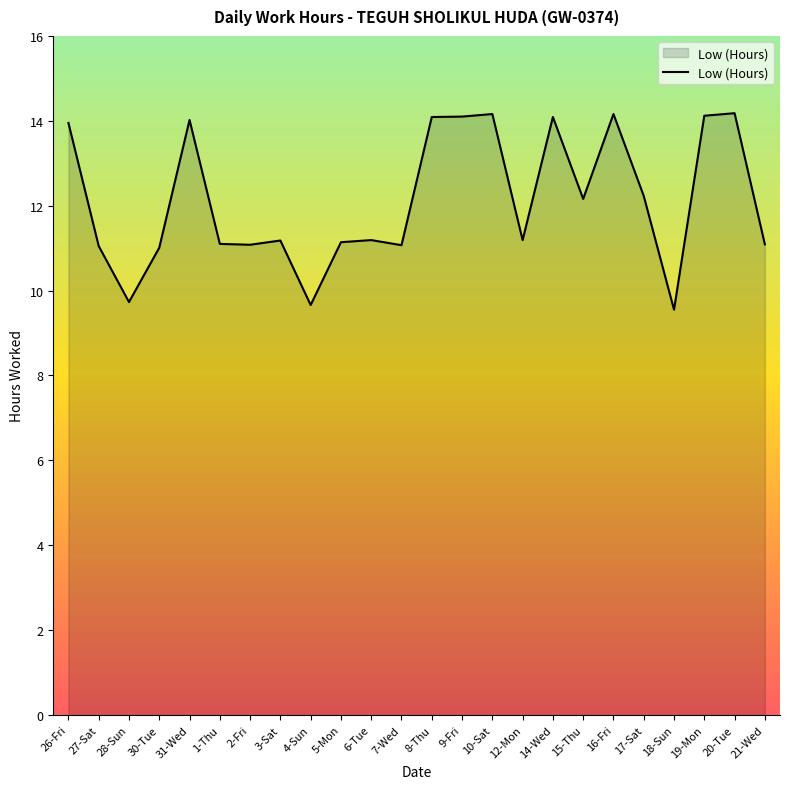

What position from the right is 16-Fri?

6